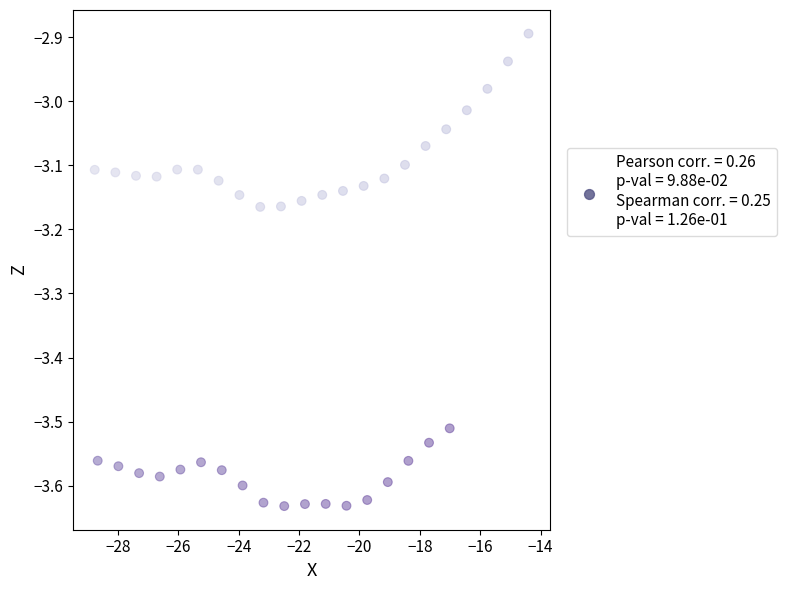

What is the range of Y values (max minus min)?

0.7